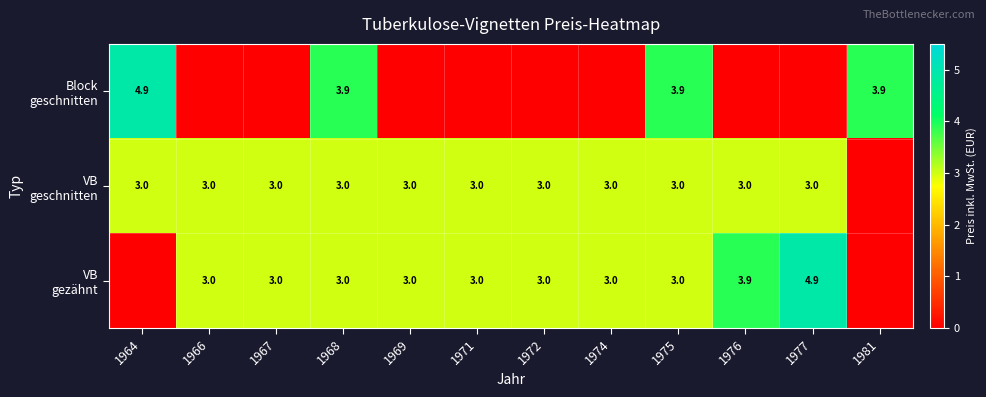

Which category has the highest value across all series?

1964